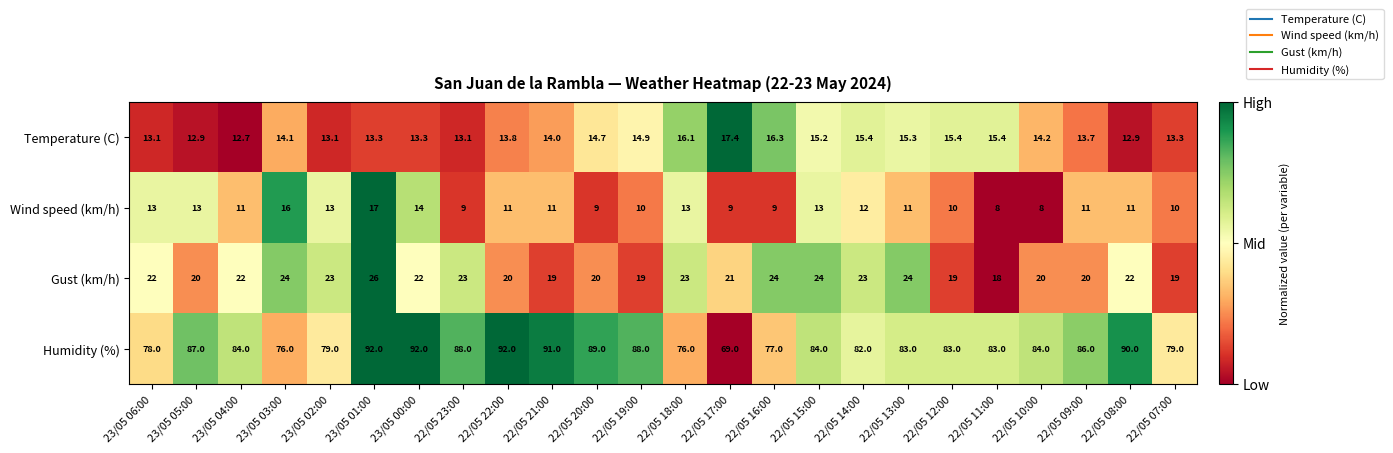

What is the difference between the highest and lowest values at 23/05 02:00?

66.0